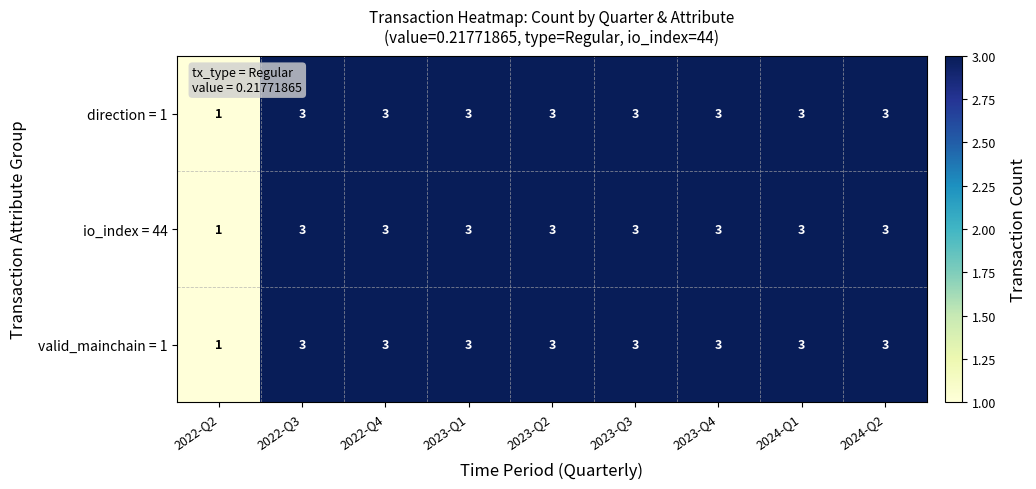

What is the sum of all valid_mainchain = 1 values?

25